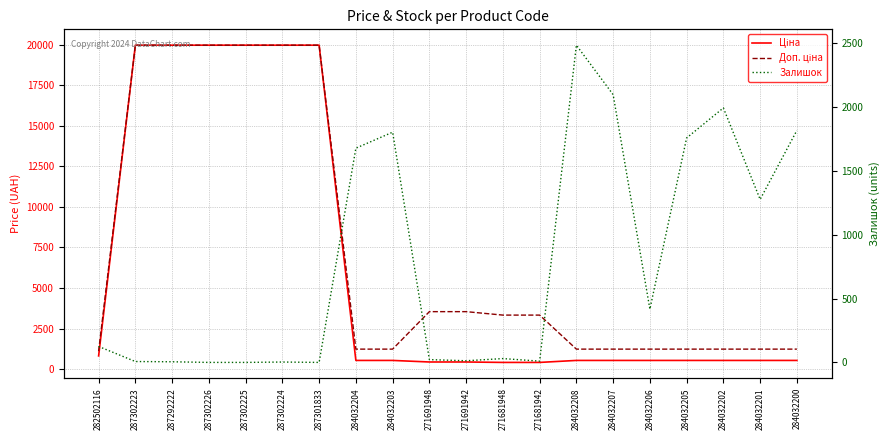

Between 282502116 and 287292222, which series saw the biggest shift?

Ціна